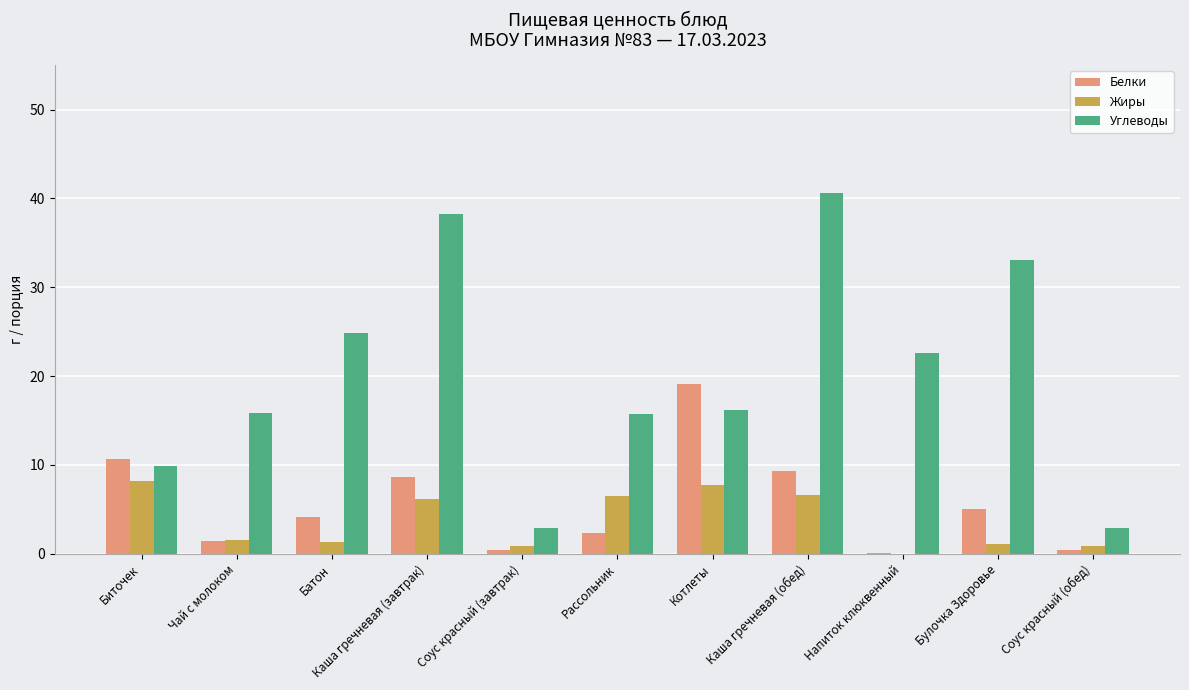

At which label does Углеводы reach its peak?

Каша гречневая (обед)